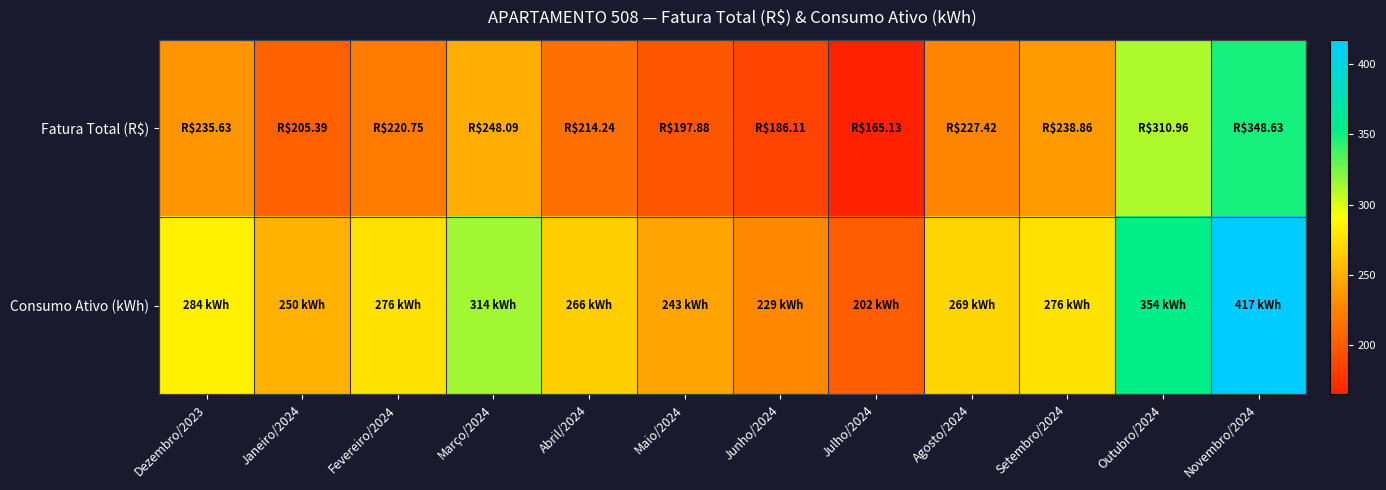

Reading left to right, list all the values displayed in this chart.

Fatura Total (R$): Dezembro/2023=235.6	Janeiro/2024=205.4	Fevereiro/2024=220.8	Março/2024=248.1	Abril/2024=214.2	Maio/2024=197.9	Junho/2024=186.1	Julho/2024=165.1	Agosto/2024=227.4	Setembro/2024=238.9	Outubro/2024=311.0	Novembro/2024=348.6
Consumo Ativo (kWh): Dezembro/2023=284.0	Janeiro/2024=250.0	Fevereiro/2024=276.0	Março/2024=314.0	Abril/2024=266.0	Maio/2024=243.0	Junho/2024=229.0	Julho/2024=202.0	Agosto/2024=269.0	Setembro/2024=276.0	Outubro/2024=354.0	Novembro/2024=417.0